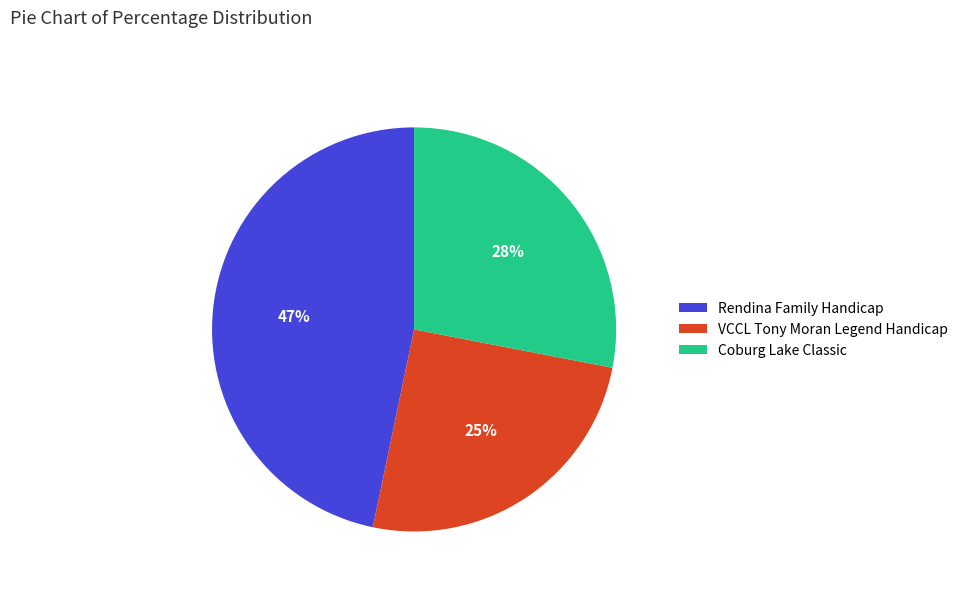

To the nearest percent, what is the average slice percentage?

33%